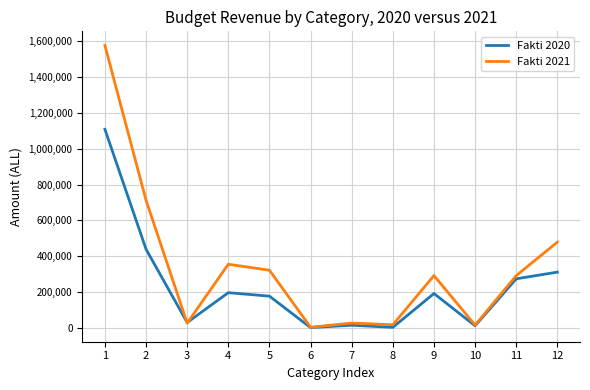

What is the total value across all series at 9?

485809